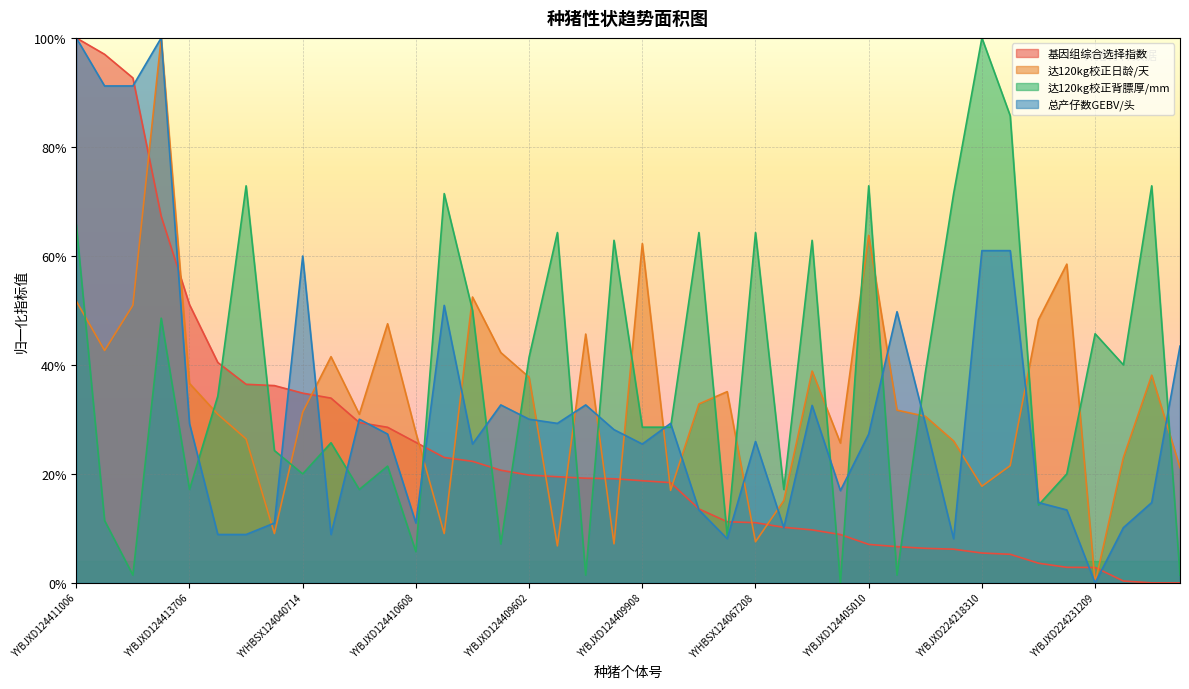

How many positive values does the 达120kg校正日龄/天 series have?

39